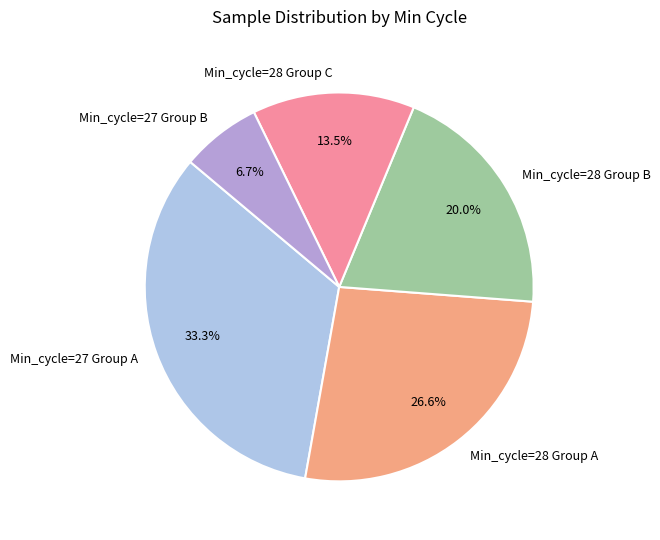

Rank the categories by value from highest to lowest.

Min_cycle=27 Group A, Min_cycle=28 Group A, Min_cycle=28 Group B, Min_cycle=28 Group C, Min_cycle=27 Group B